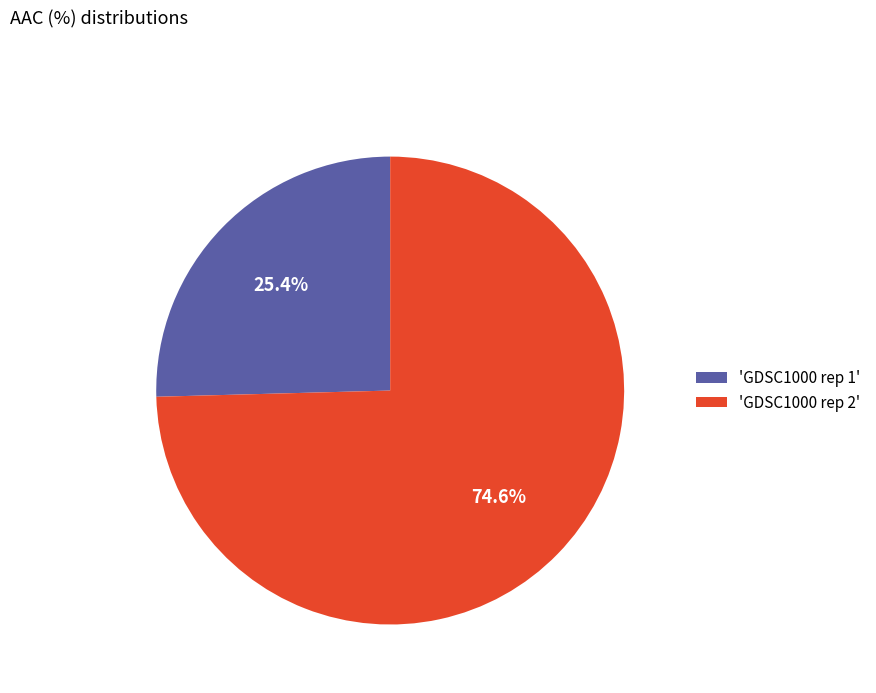

What is the majority slice?

'GDSC1000 rep 2'